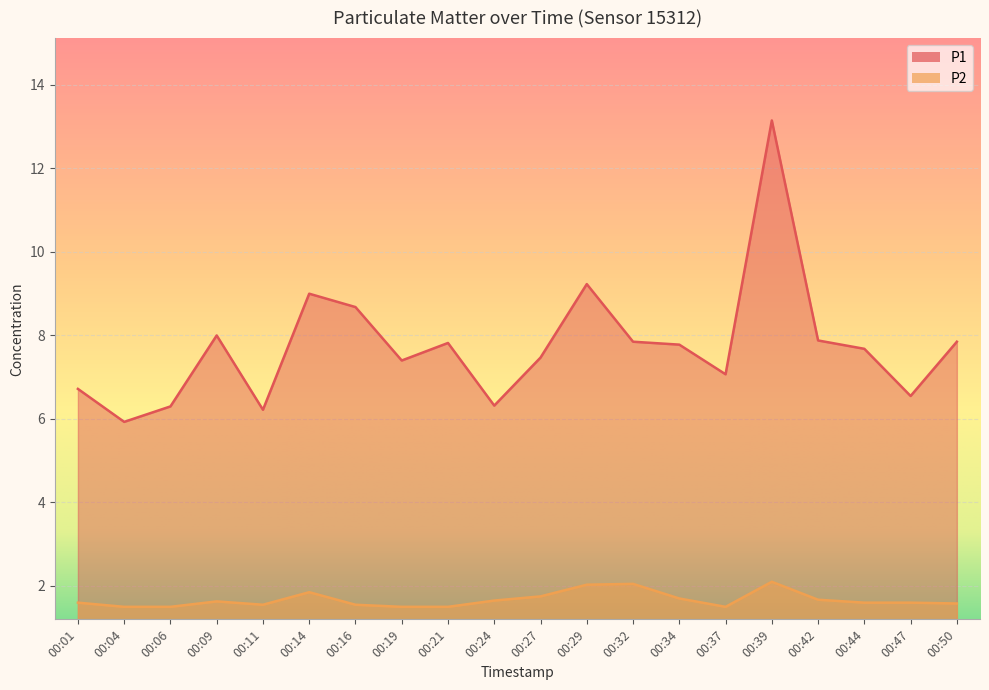

What is the sum of all P2 values?

33.4